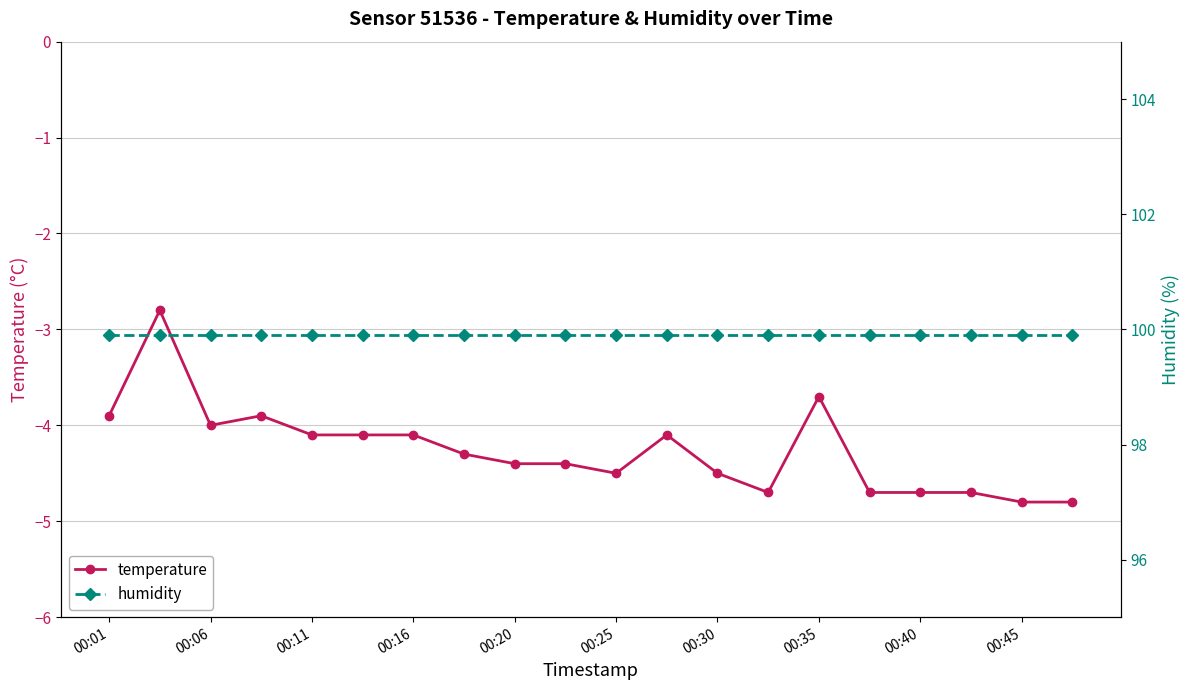

List the series in order of their peak value, highest first.

humidity, temperature